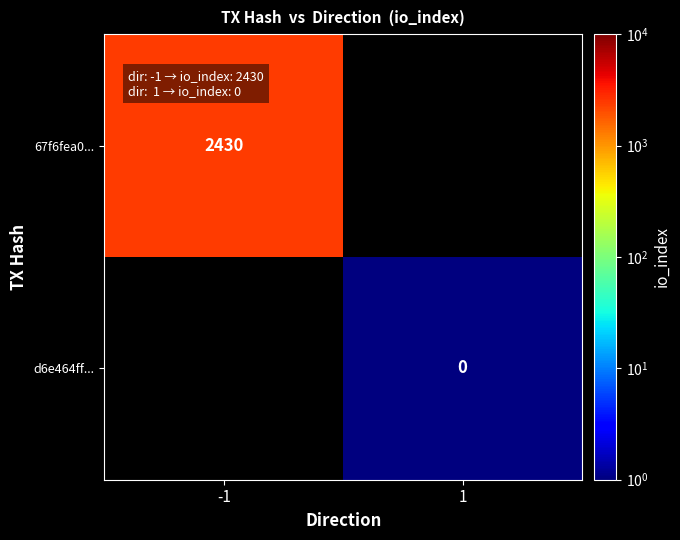

The 67f6fea0... series shows 2430 at -1. True or false?

True